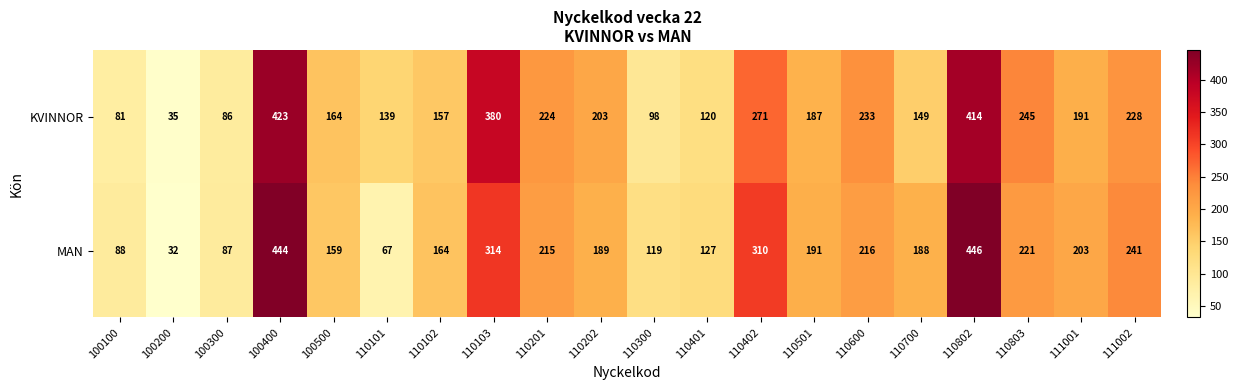

What is the total value across all series at 110201?

439